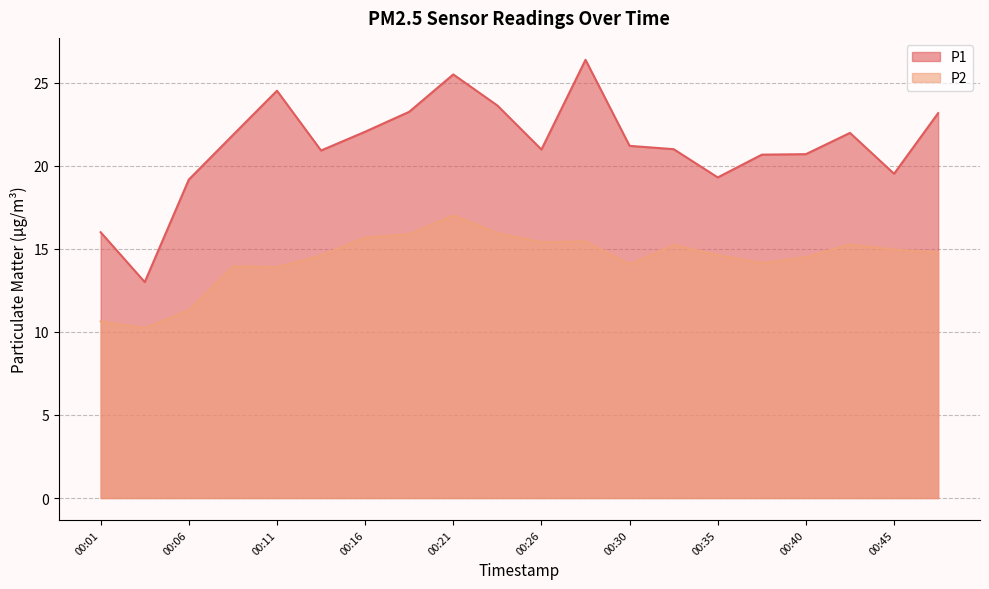

Which has a higher value, 00:13 or 00:30?

00:30